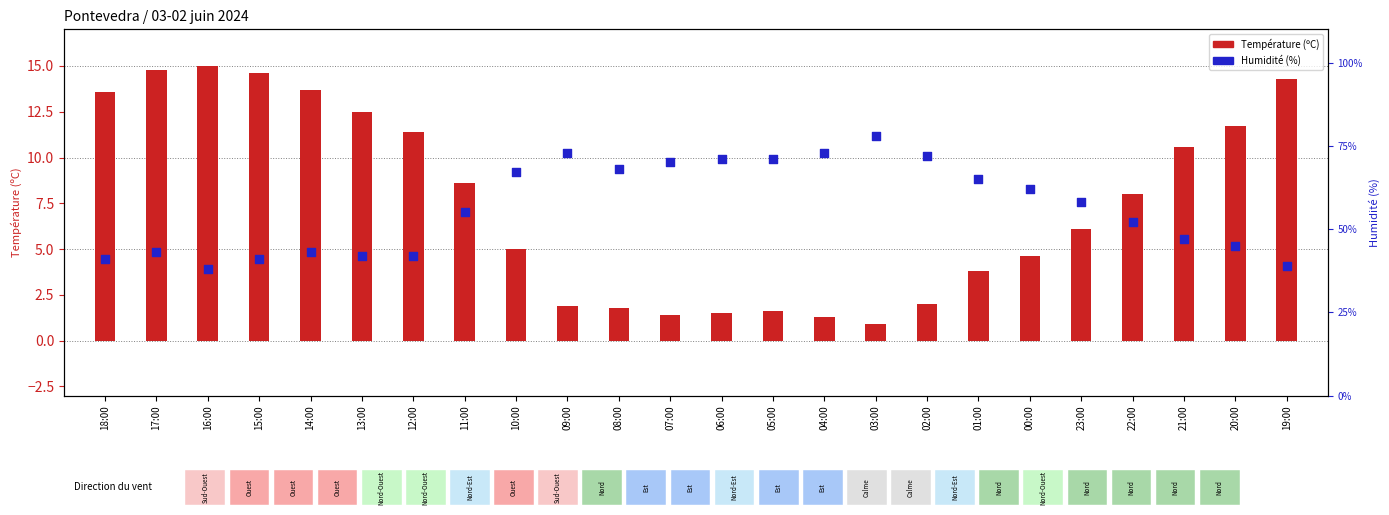

Which series has the largest Y range (max minus min)?

Humidité (%)